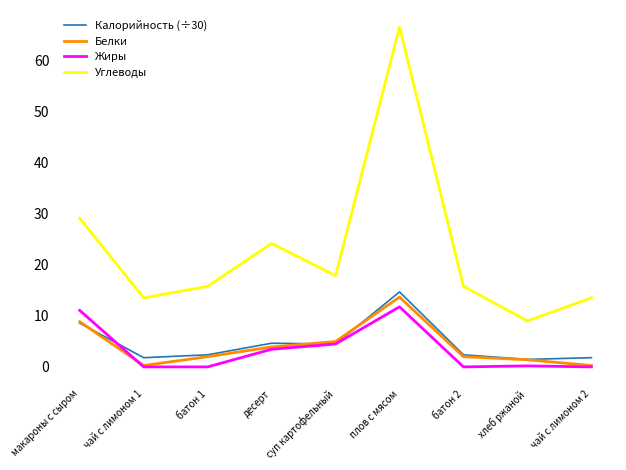

What is the approximate value of Жиры at макароны с сыром?

11.1